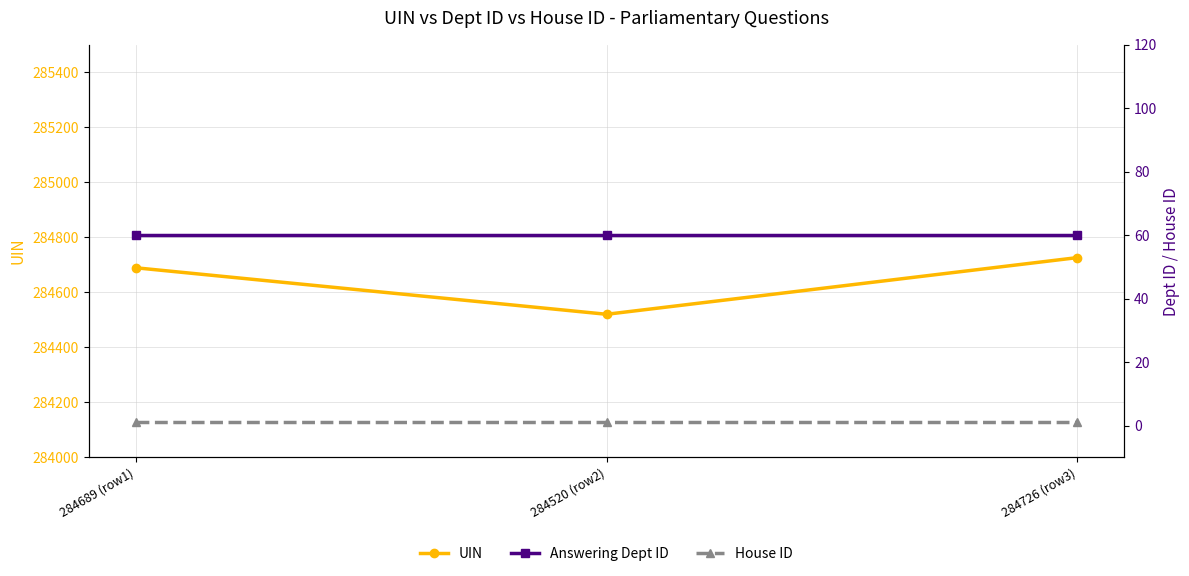

What is the difference between the UIN values at 284520 (row2) and 284689 (row1)?

169